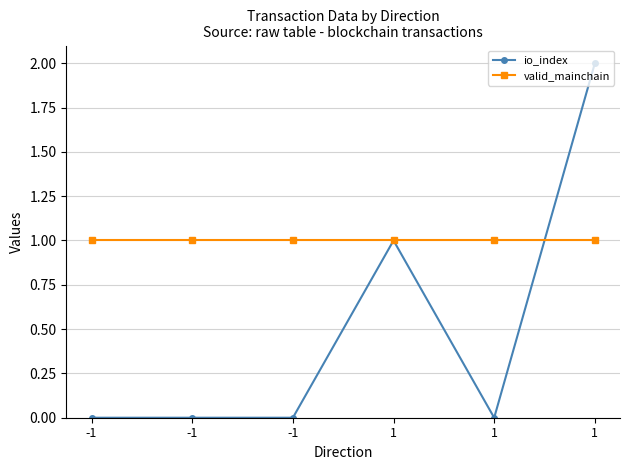

True or false: io_index has more than 2 points higher than both neighbors.

False